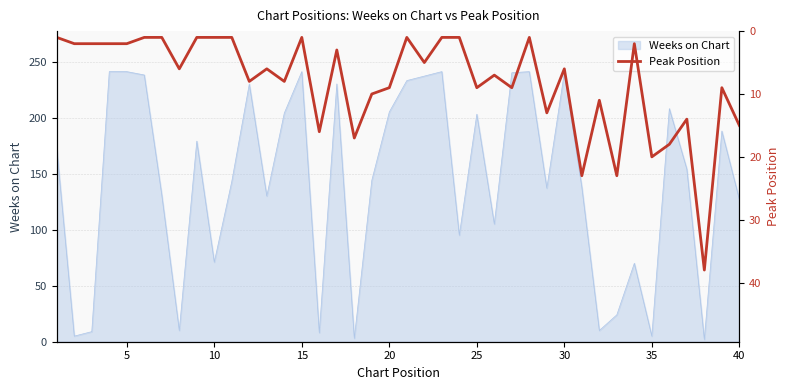

The Weeks on Chart series shows 127 at 40. True or false?

True